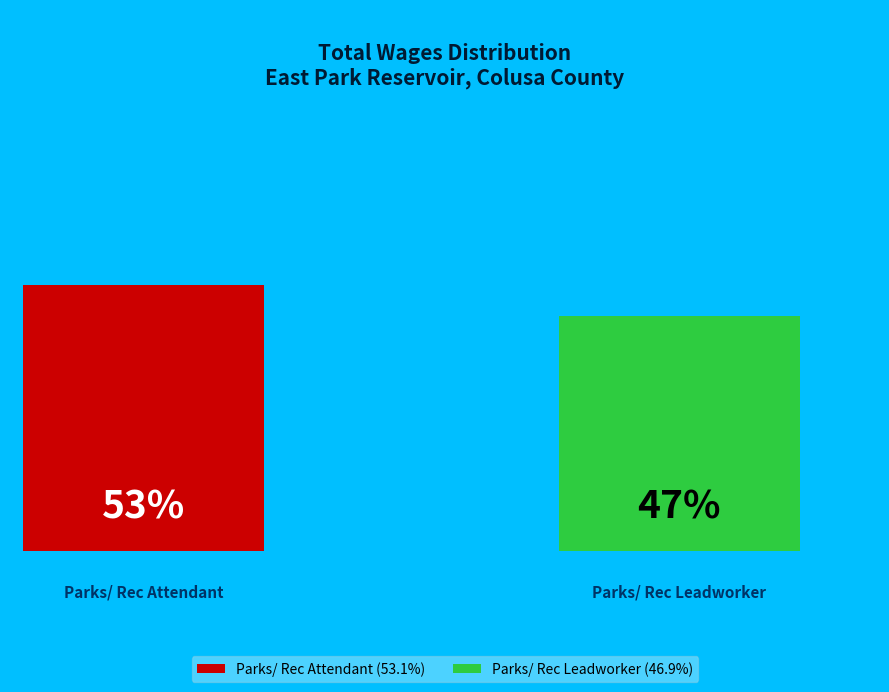

Rank the categories by value from highest to lowest.

Parks/ Rec Attendant, Parks/ Rec Leadworker